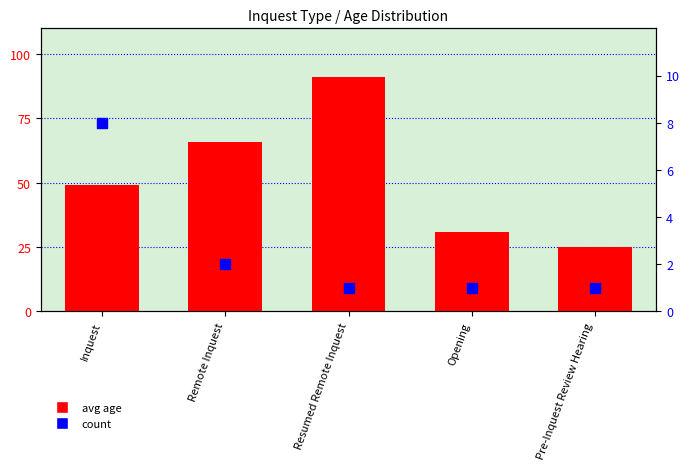

Which series has the largest total across all categories?

avg age